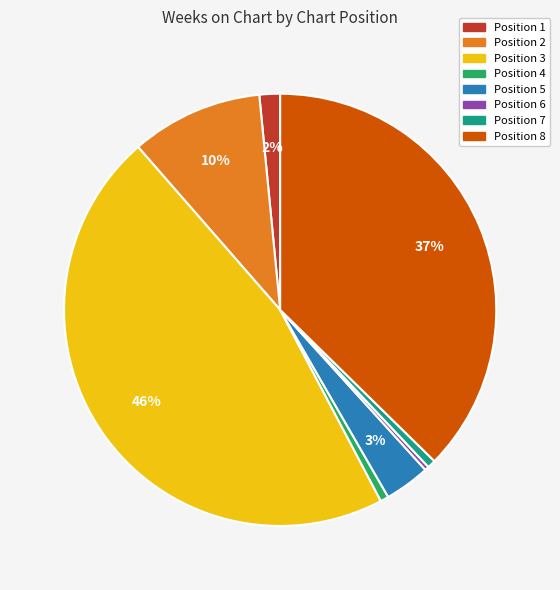

Count the number of slices in the pie.

8